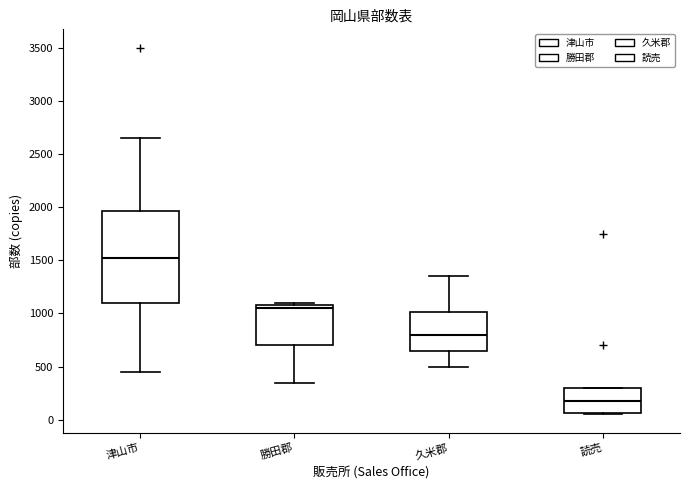

Comparing the boxes themselves (not the whiskers), which one is the tallest?

津山市